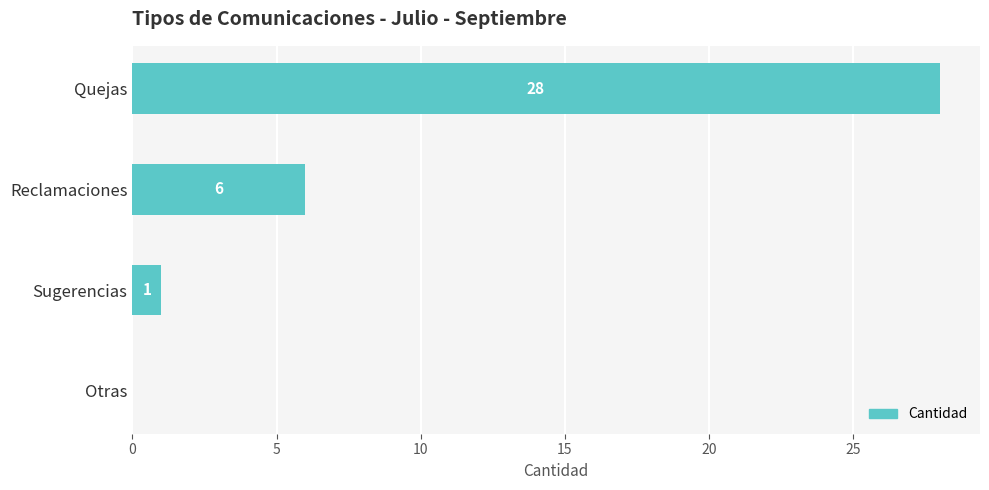

Reading top to bottom, transcribe all the data shown in this chart.

Quejas=28	Reclamaciones=6	Sugerencias=1	Otras=0